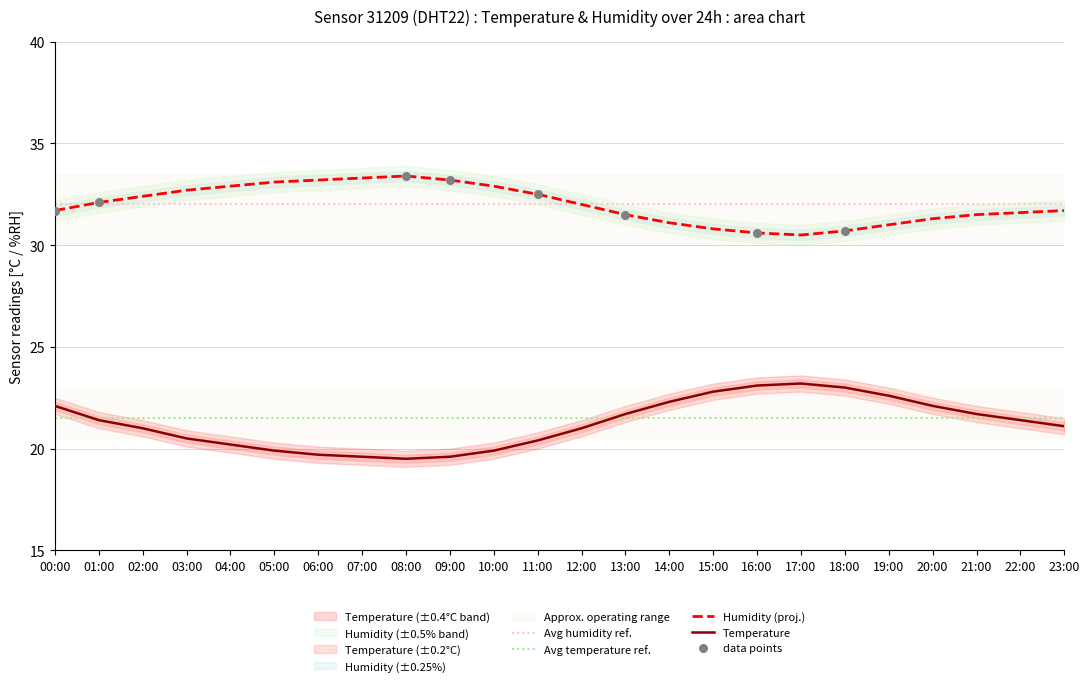

Which series has the largest Y range (max minus min)?

temp_upper